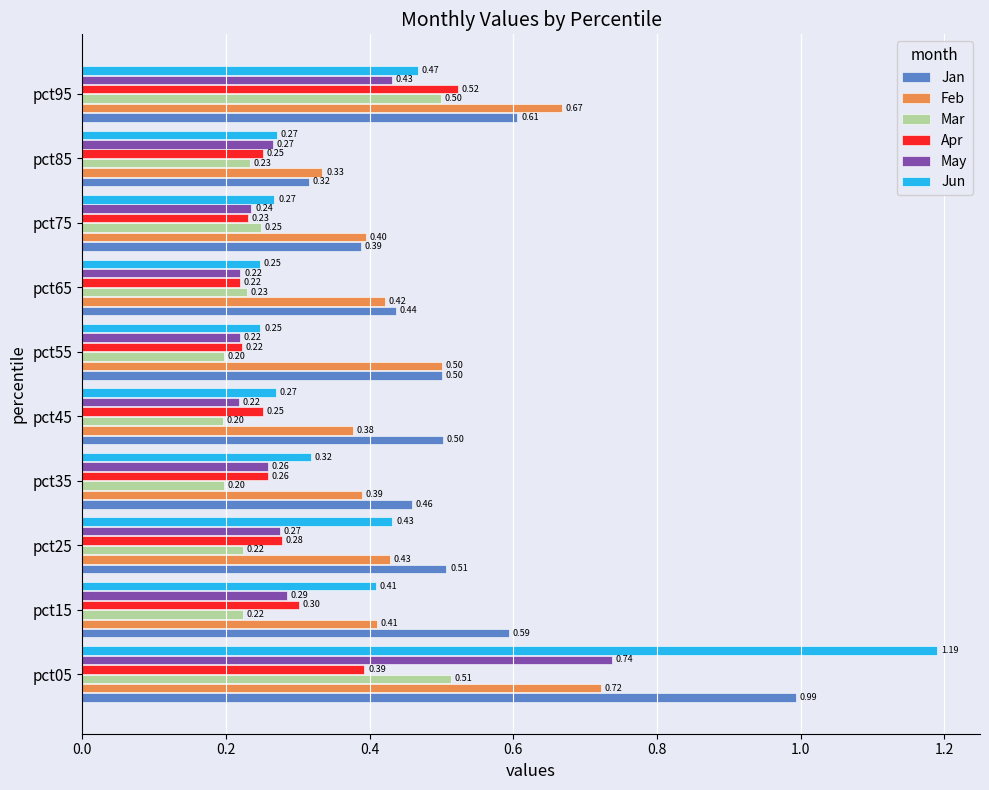

What is the difference between the Mar values at pct25 and pct95?

0.3